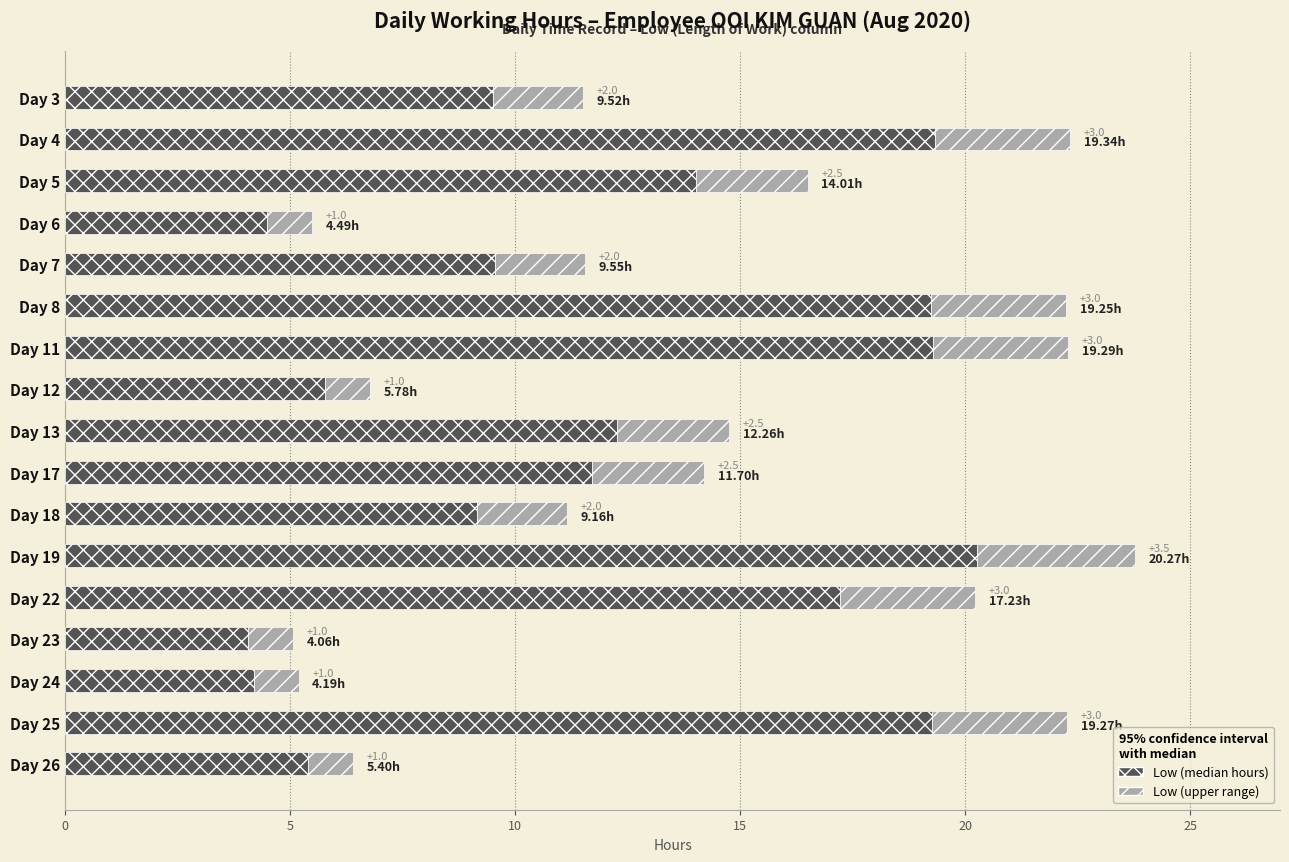

What is the difference between the Low (median hours) values at Day 19 and Day 26?

14.9